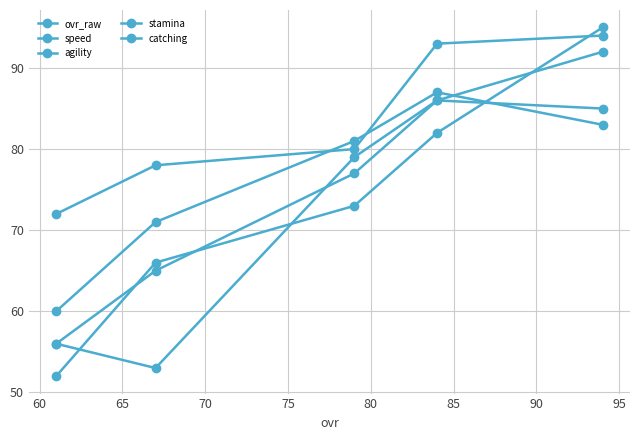

Where is the first local minimum for stamina?

60